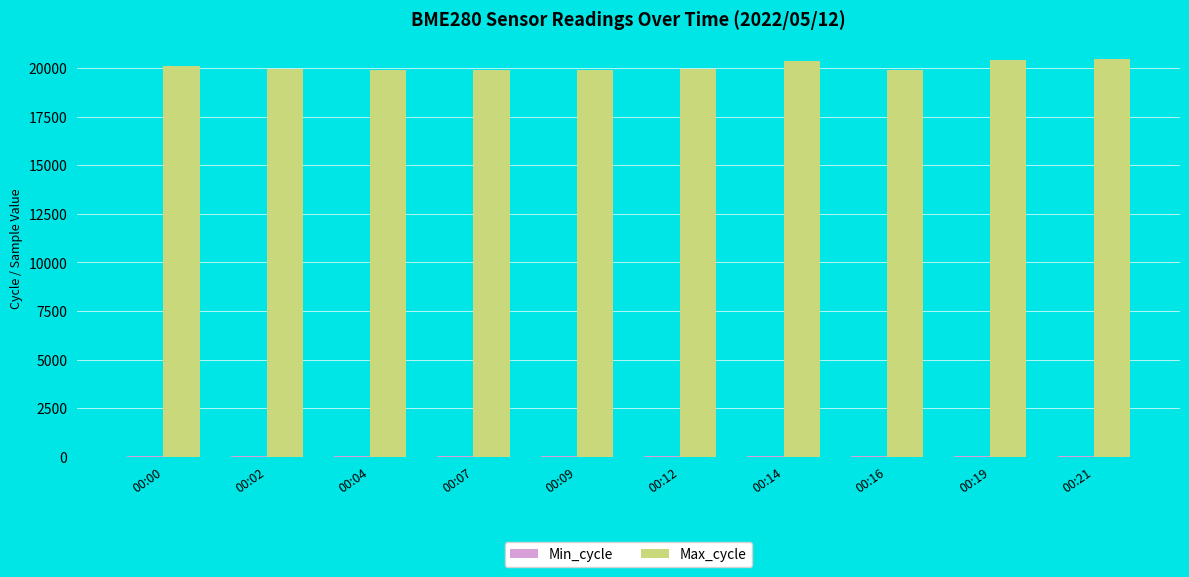

The value of Max_cycle at 00:00 is 32801. True or false?

False